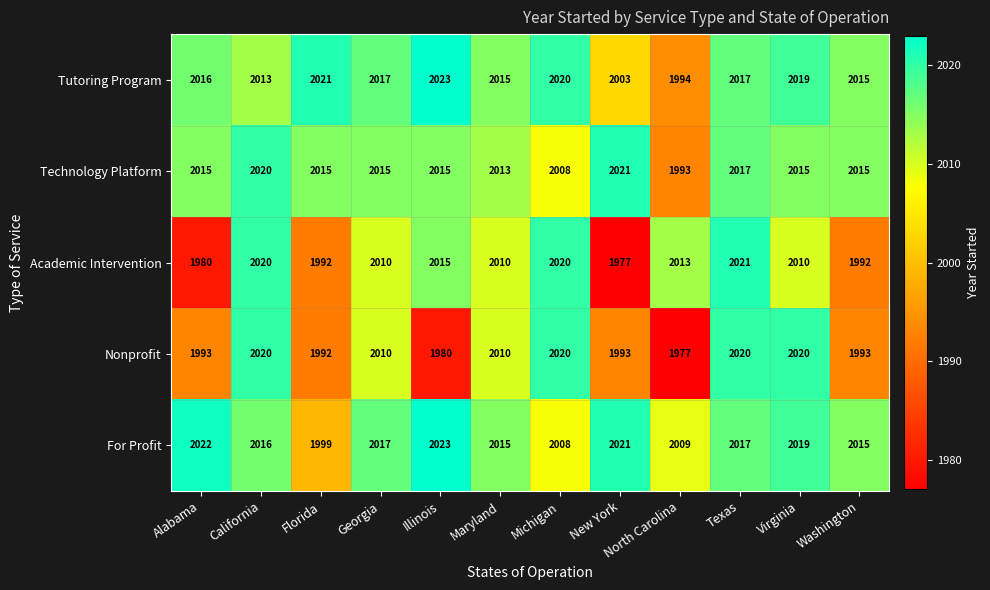

Which label corresponds to the largest value in the chart?

Illinois